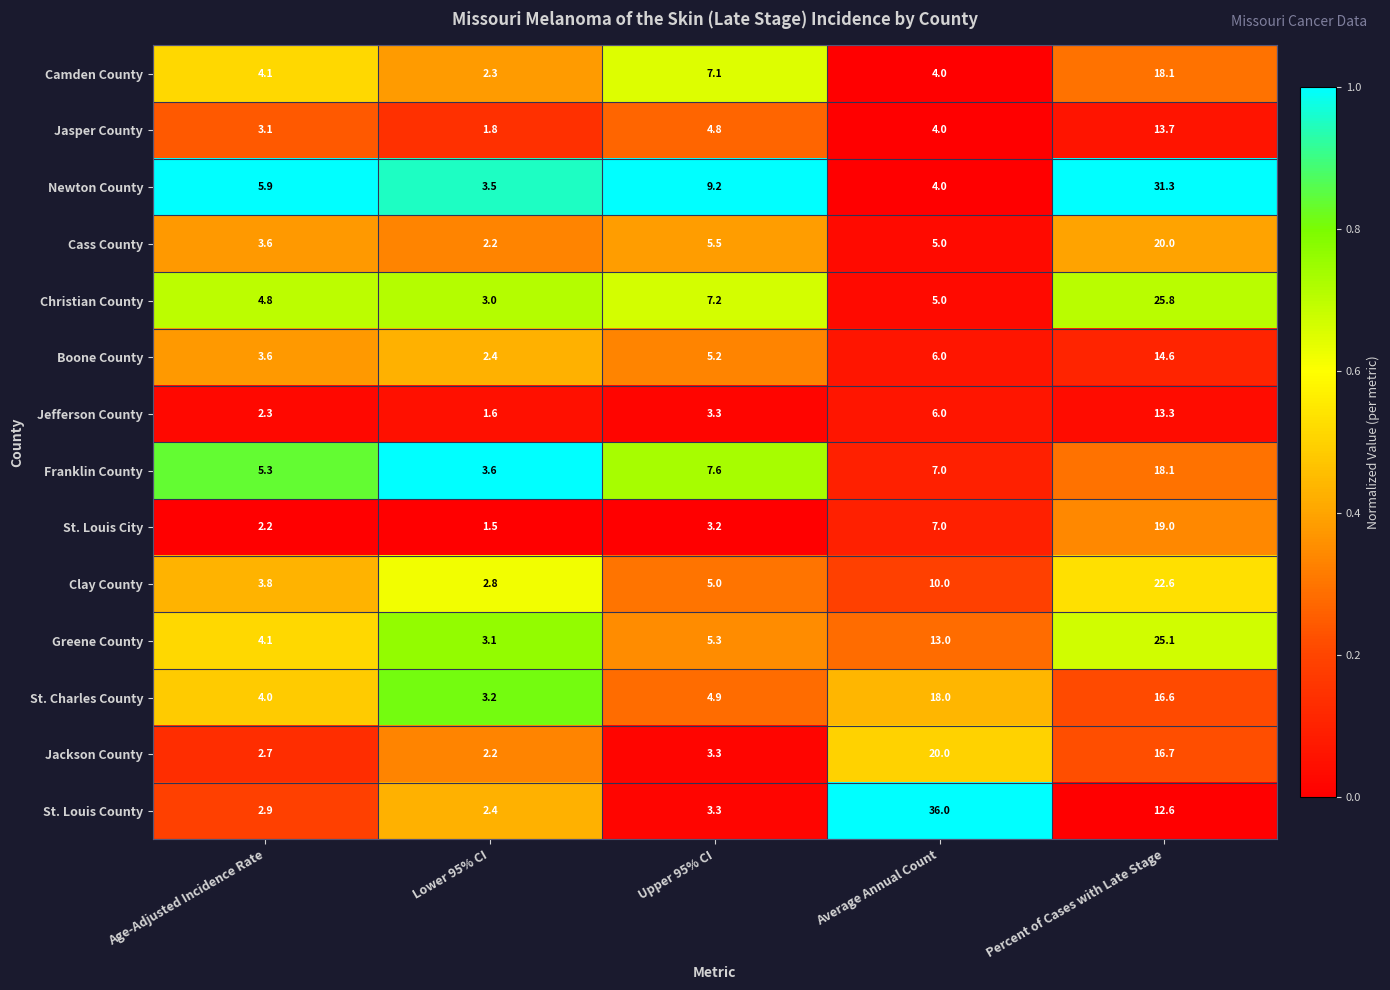

Where is Cass County nearest to the value 11?

Upper 95% CI